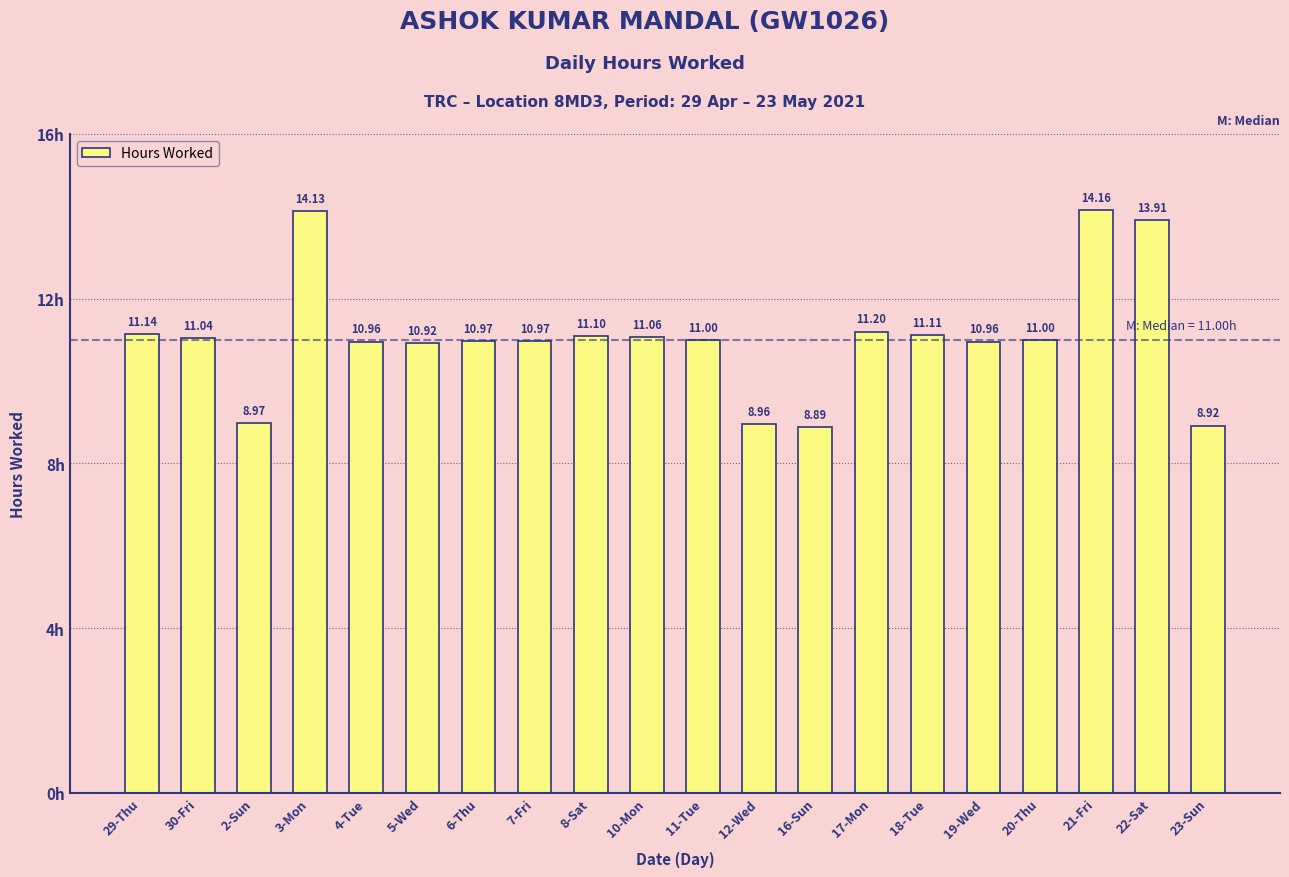

Are the bars horizontal?

No